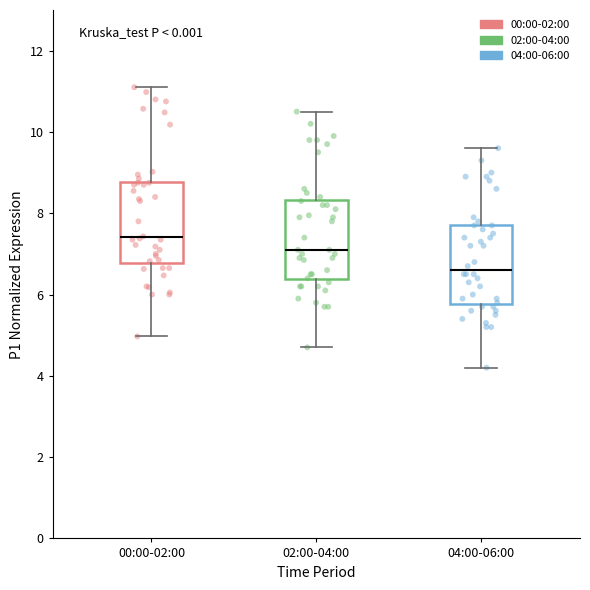

Reading left to right, transcribe this box plot: for each box, give where its median line is, the range the box spans, and where its two whiskers end, as read against the y-axis. The values are not printed on the chart, so give them approximately, as read against the axis.

00:00-02:00: median 7.4, box 6.8 to 8.8, whiskers 5.0 to 11.2
02:00-04:00: median 7.2, box 6.4 to 8.4, whiskers 4.8 to 10.6
04:00-06:00: median 6.6, box 5.8 to 7.8, whiskers 4.2 to 9.6